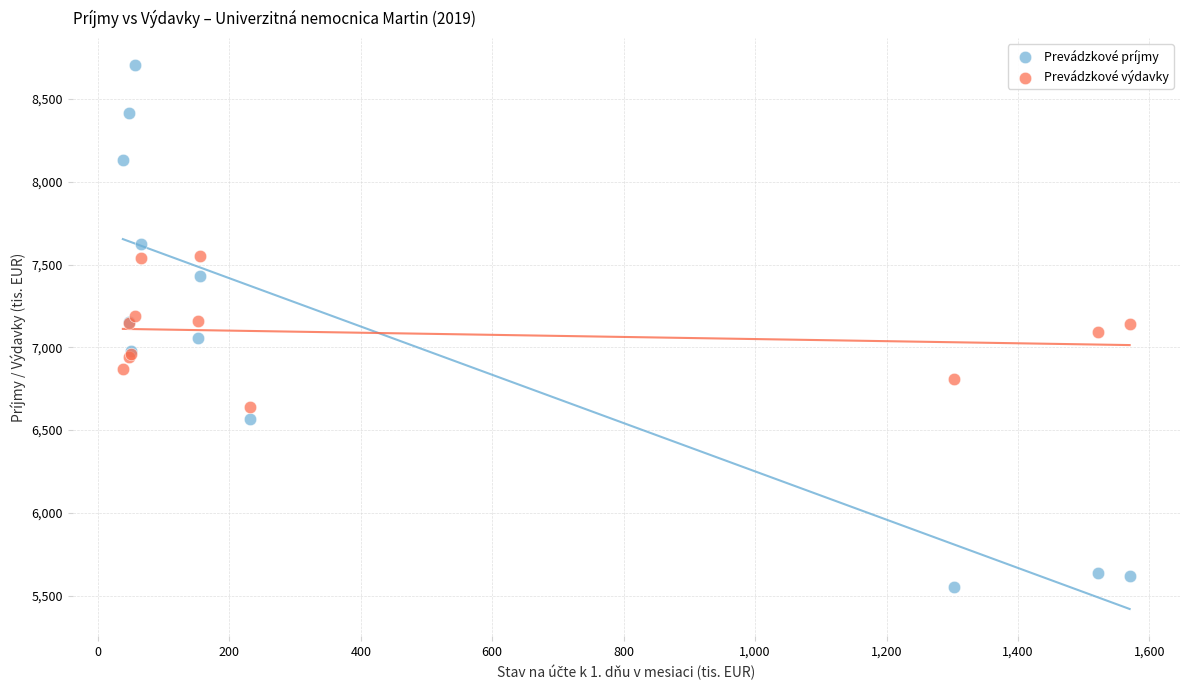

What are all the series names shown in the legend?

Prevádzkové príjmy, Prevádzkové výdavky